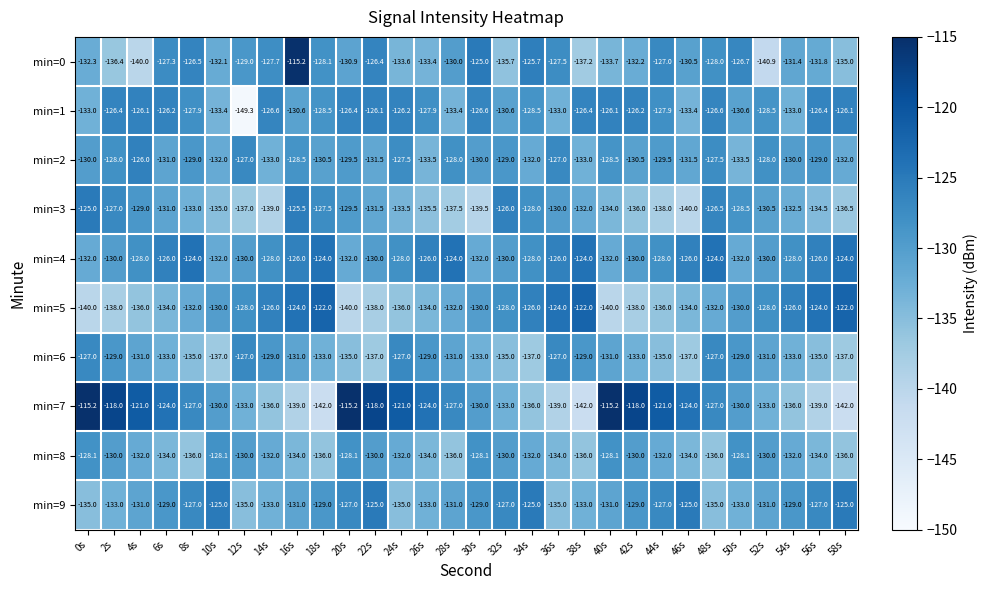

Count the number of data series in this chart.

10